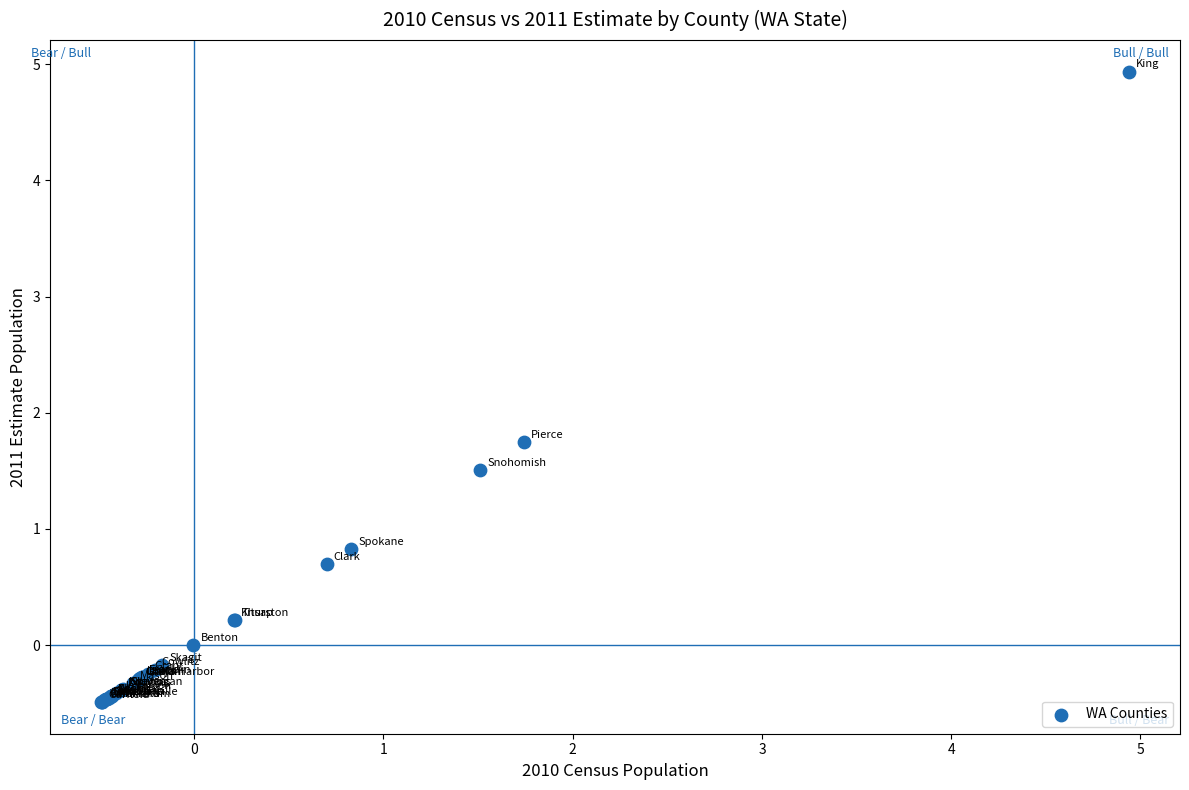

What Y value in the scatter plot is closest to 2?

1.7